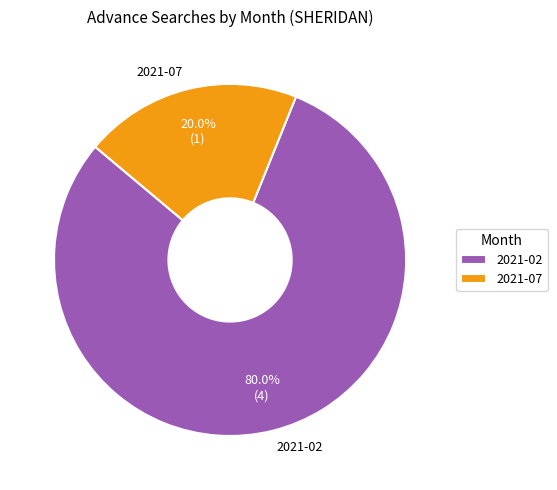

Does 2021-02 account for over 50% of the chart?

Yes